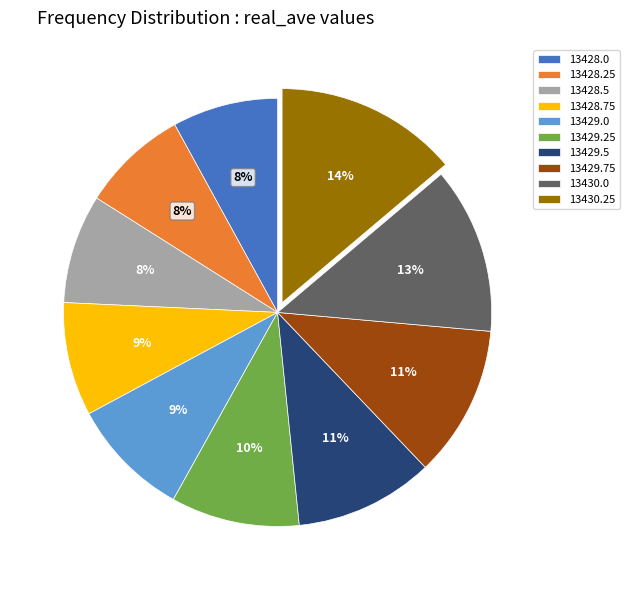

To the nearest percent, what percentage of the pie is 13428.25?

8%